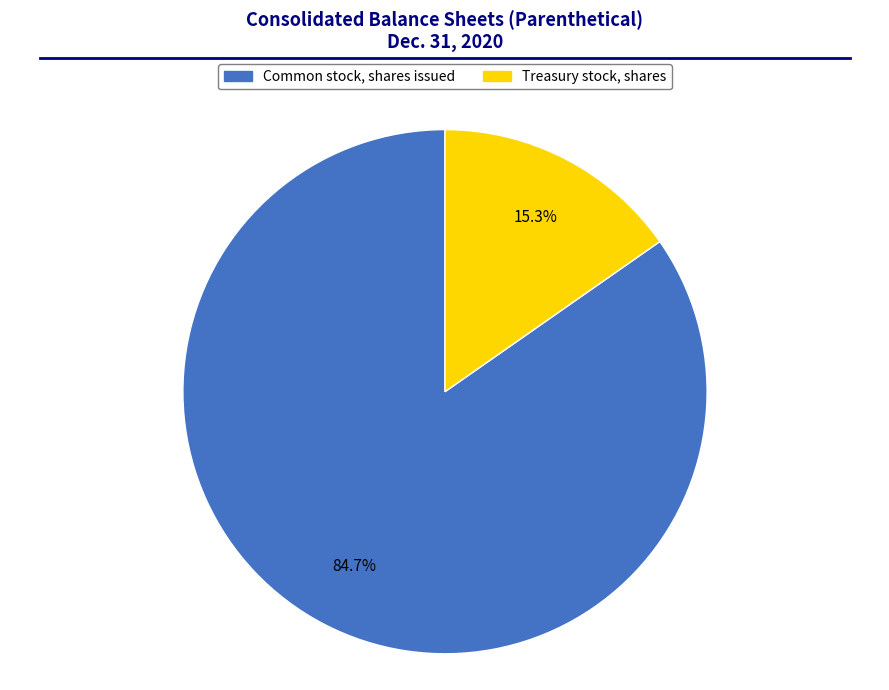

To the nearest percent, what percentage of the pie is Common stock, shares issued?

85%